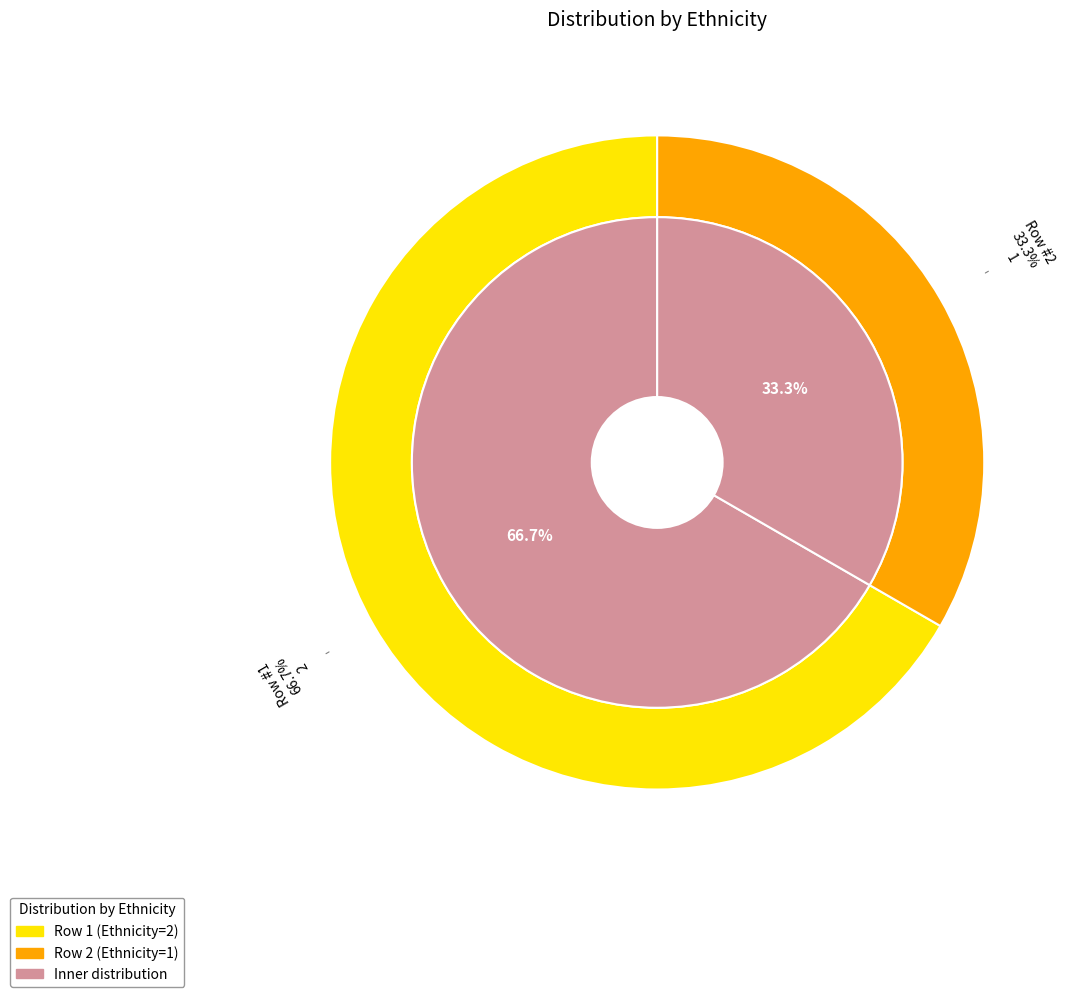

Which slice is the smallest?

2